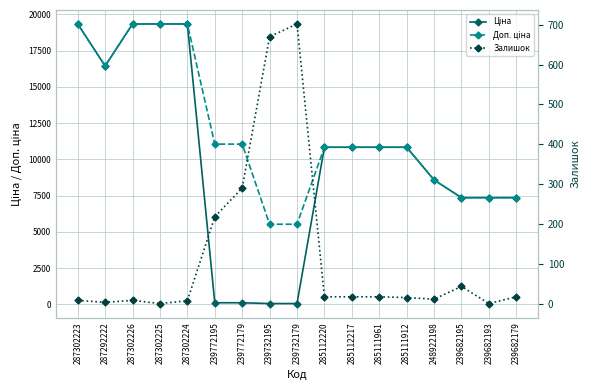

What is the label of the 4th point from the left?

287302225